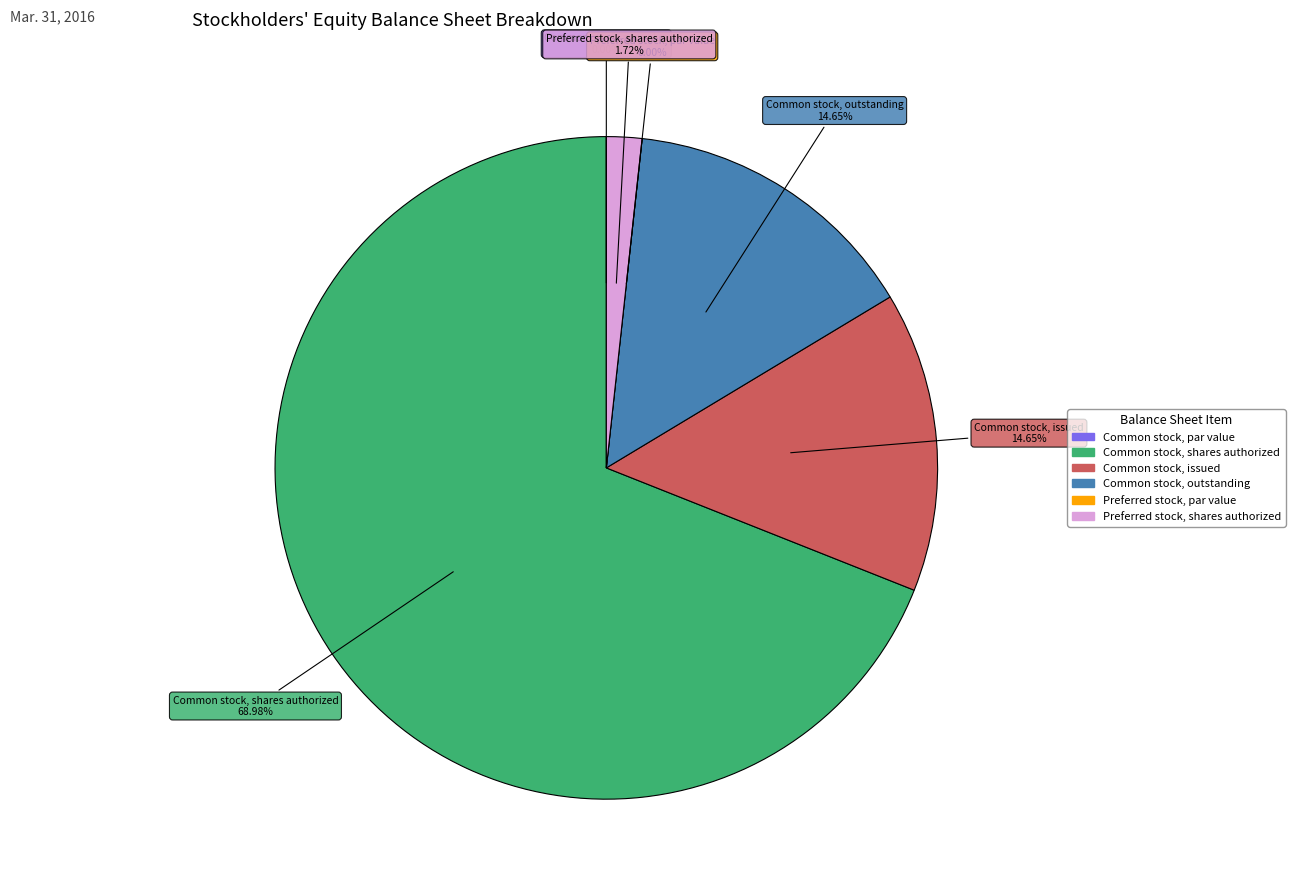

True or false: Common stock, shares authorized accounts for 69% of the total.

True